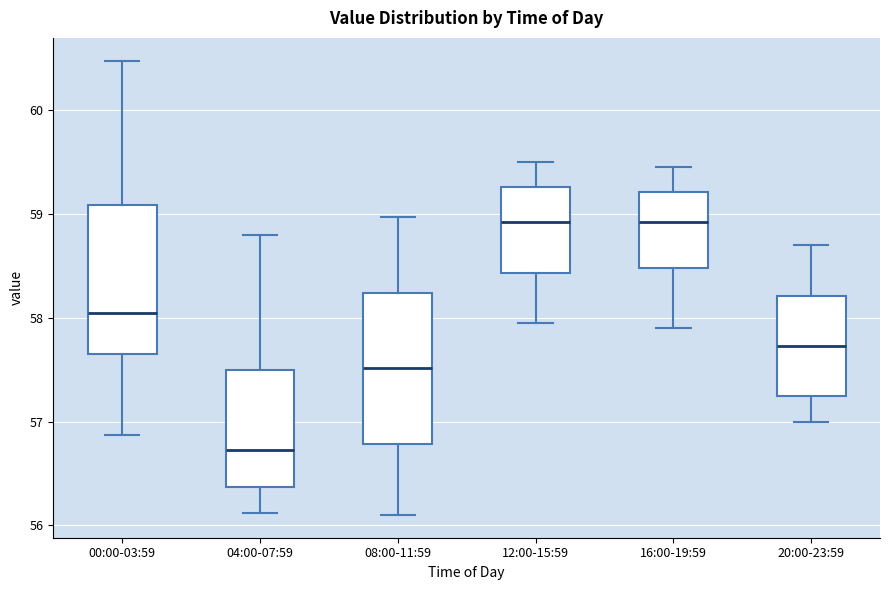

Reading left to right, transcribe this box plot: for each box, give where its median line is, the range the box spans, and where its two whiskers end, as read against the y-axis. The values are not printed on the chart, so give them approximately, as read against the axis.

00:00-03:59: median 58.1, box 57.6 to 59.1, whiskers 56.9 to 60.5
04:00-07:59: median 56.7, box 56.4 to 57.5, whiskers 56.1 to 58.8
08:00-11:59: median 57.5, box 56.8 to 58.2, whiskers 56.1 to 59.0
12:00-15:59: median 58.9, box 58.4 to 59.3, whiskers 58.0 to 59.5
16:00-19:59: median 58.9, box 58.5 to 59.2, whiskers 57.9 to 59.5
20:00-23:59: median 57.7, box 57.3 to 58.2, whiskers 57.0 to 58.7